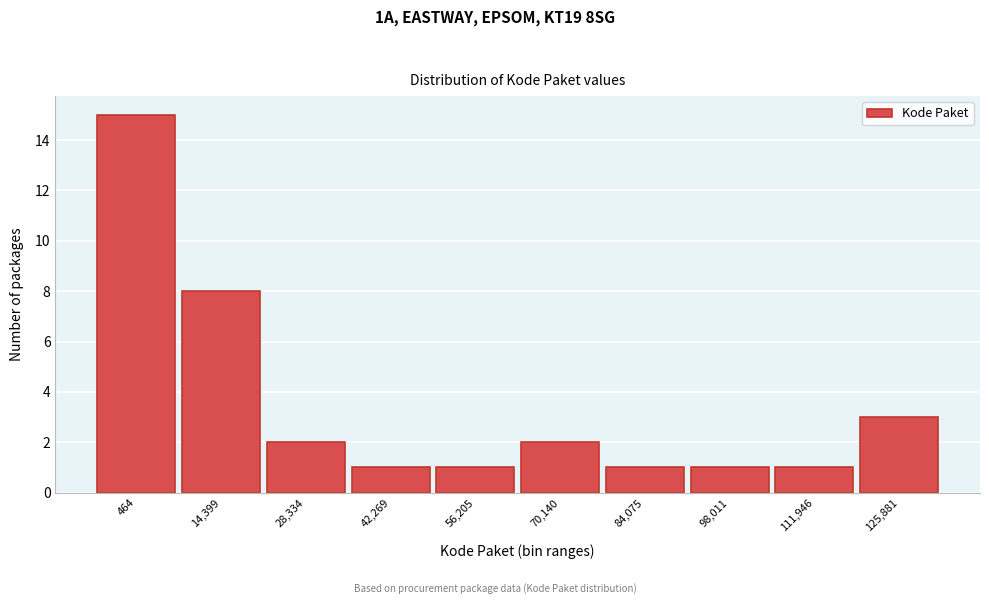

Reading right to left, extract all data points from this chart.

125,881=3	111,946=1	98,011=1	84,075=1	70,140=2	56,205=1	42,269=1	28,334=2	14,399=8	464=15